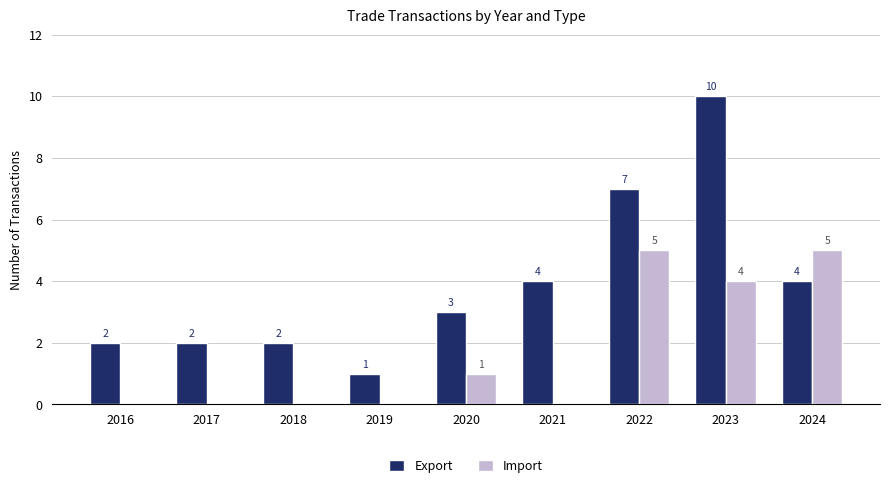

Count the Import values in the range 0 to 4.

7